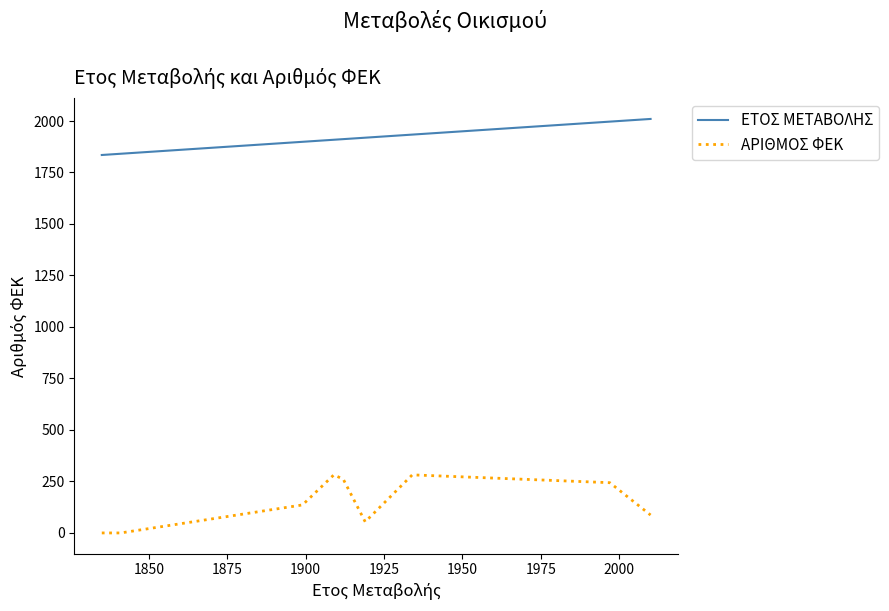

True or false: ΑΡΙΘΜΟΣ ΦΕΚ and ΕΤΟΣ ΜΕΤΑΒΟΛΗΣ intersect in this chart.

False